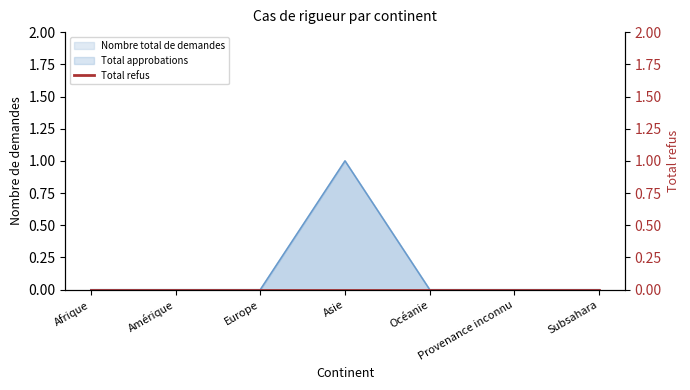

Does the chart have visible grid lines?

No